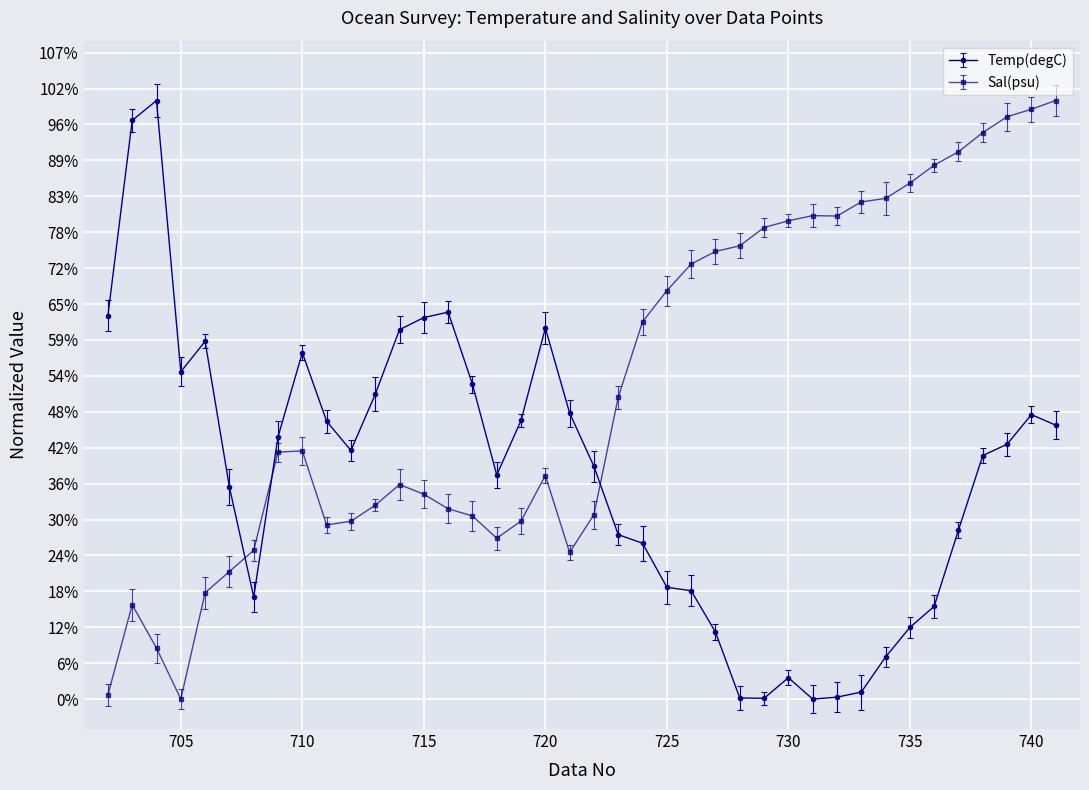

Reading right to left, list all the values displayed in this chart.

Temp(degC): 0.5	0.5	0.4	0.4	0.3	0.2	0.1	0.1	0.0	0.0	0.0	0.0	0.0	0.0	0.1	0.2	0.2	0.3	0.3	0.4	0.5	0.6	0.5	0.4	0.5	0.6	0.6	0.6	0.5	0.4	0.5	0.6	0.4	0.2	0.4	0.6	0.5	1.0	1.0	0.6
Sal(psu): 1.0	1.0	1.0	0.9	0.9	0.9	0.9	0.8	0.8	0.8	0.8	0.8	0.8	0.8	0.7	0.7	0.7	0.6	0.5	0.3	0.2	0.4	0.3	0.3	0.3	0.3	0.3	0.4	0.3	0.3	0.3	0.4	0.4	0.2	0.2	0.2	0.0	0.1	0.2	0.0